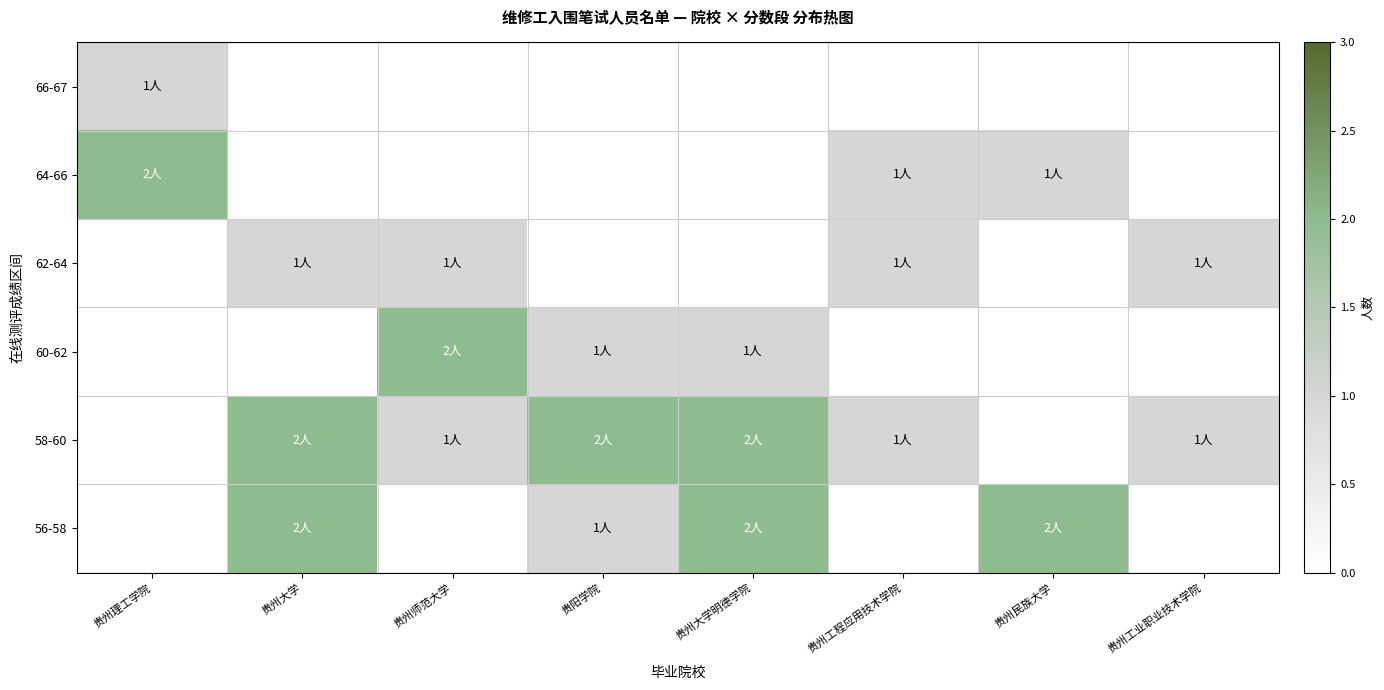

How many distinct data groups are displayed?

6